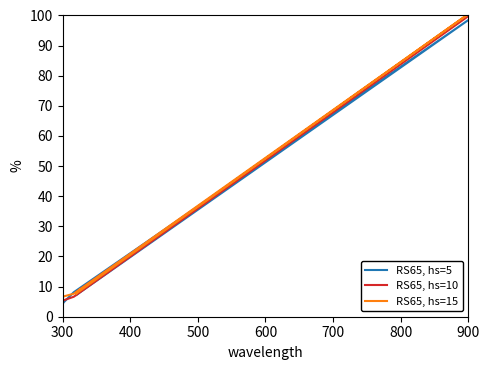

At 600, list the series in order from largest to smallest.

RS65, hs=15, RS65, hs=10, RS65, hs=5